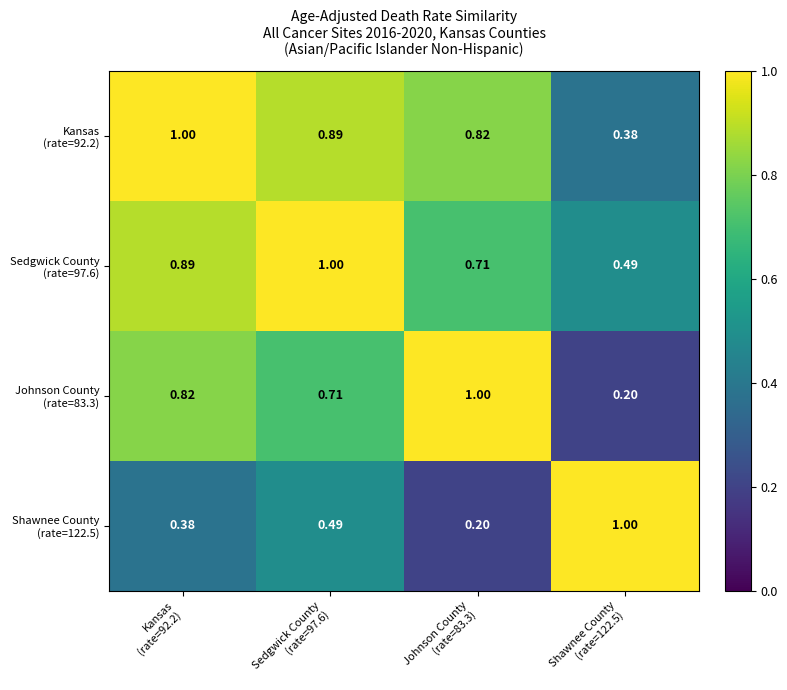

At which category is the sum across all series the highest?

Kansas
(rate=92.2)